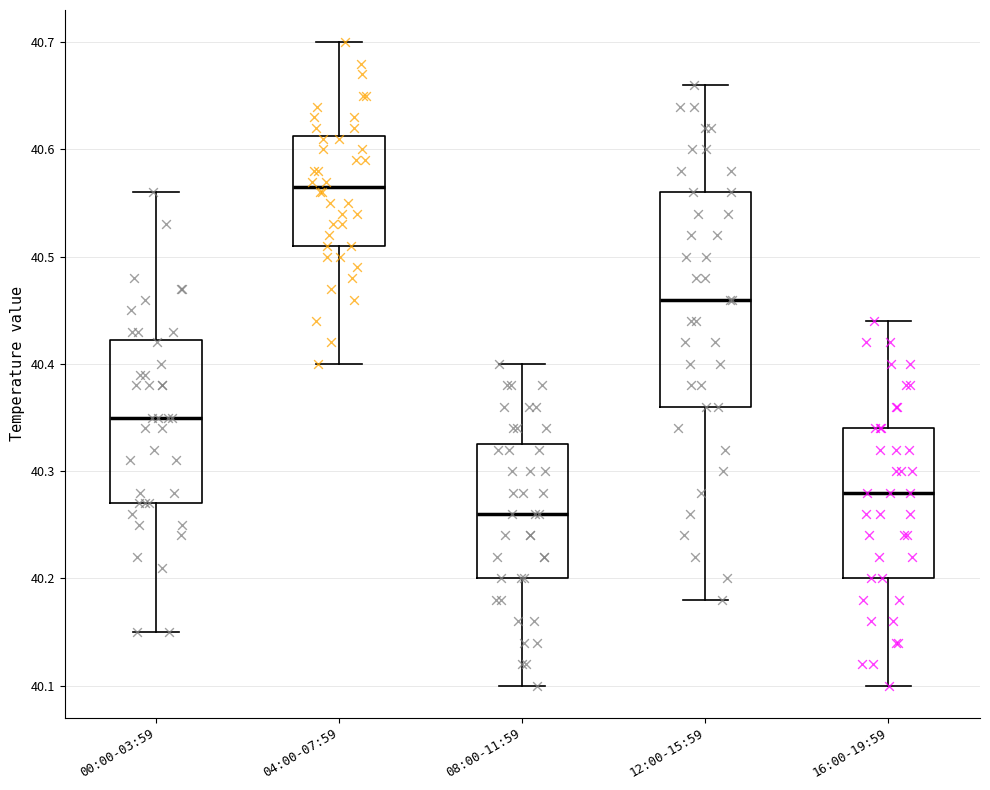

Where does the lower whisker of the box for 08:00-11:59 end on the y-axis? The values are not printed on the chart, so give them approximately, as read against the axis.

40.10